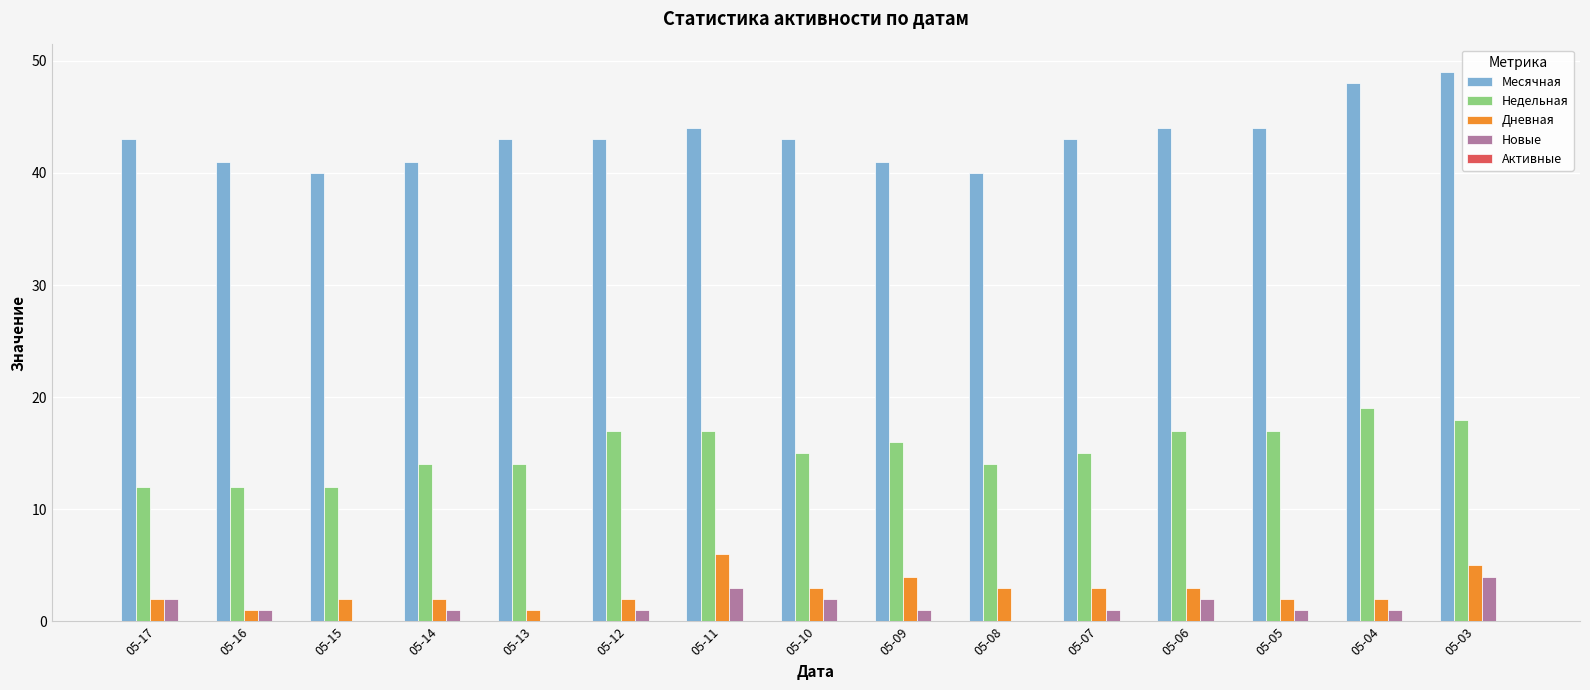

What is the total value across all series at 05-05?

64